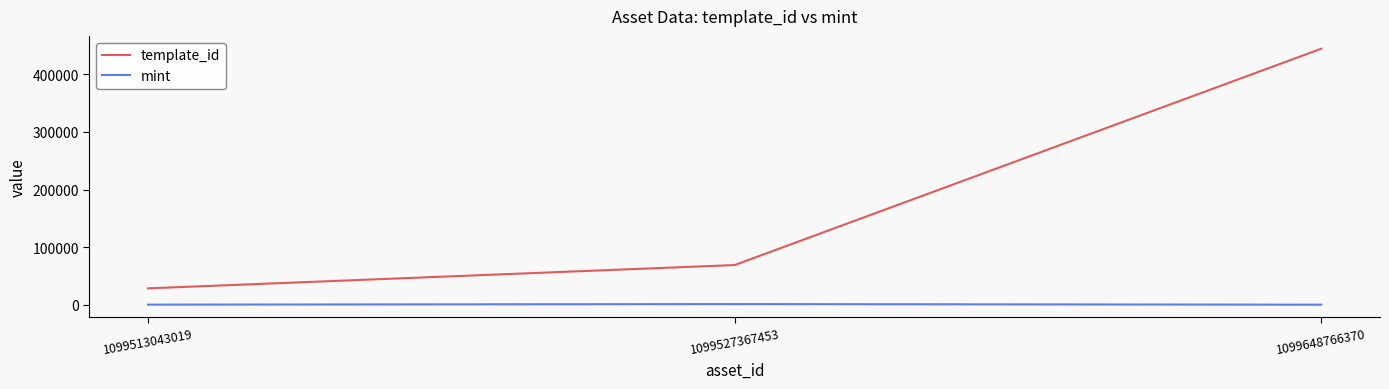

How many lines are shown in the chart?

2